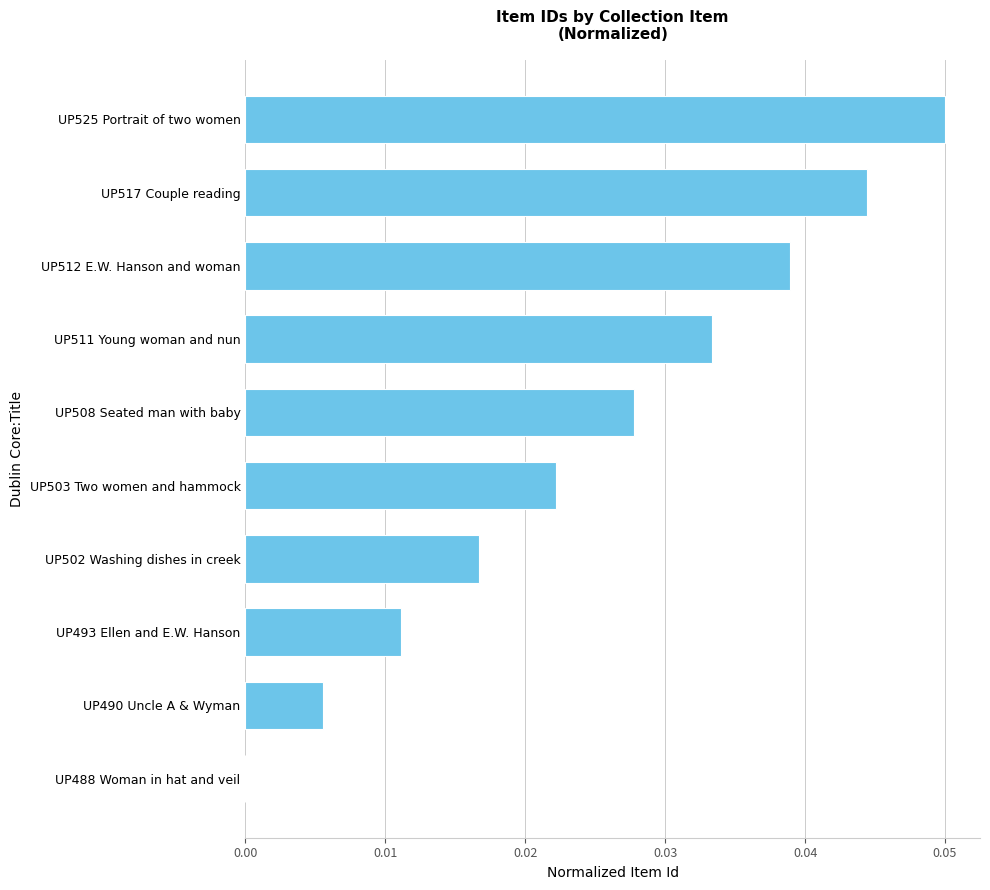

Are the bars horizontal?

Yes